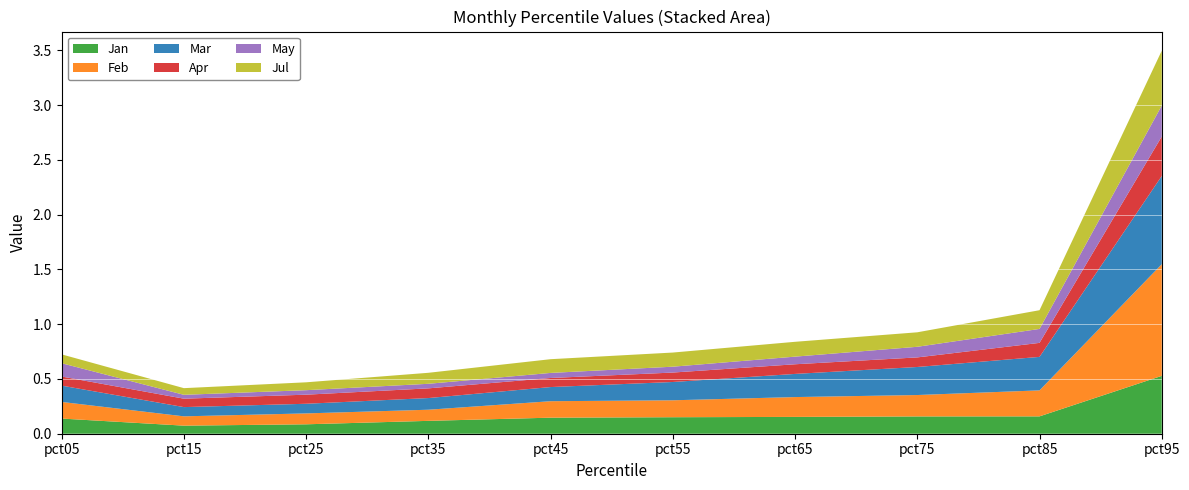

Reading right to left, extract all data points from this chart.

Jan: 0.5	0.2	0.2	0.2	0.2	0.1	0.1	0.1	0.1	0.1
Feb: 1.0	0.2	0.2	0.2	0.2	0.2	0.1	0.1	0.1	0.2
Mar: 0.8	0.3	0.3	0.2	0.2	0.1	0.1	0.1	0.1	0.1
Apr: 0.4	0.1	0.1	0.1	0.1	0.1	0.1	0.1	0.1	0.1
May: 0.3	0.1	0.1	0.1	0.1	0.0	0.0	0.0	0.0	0.1
Jul: 0.5	0.2	0.1	0.1	0.1	0.1	0.1	0.1	0.1	0.1